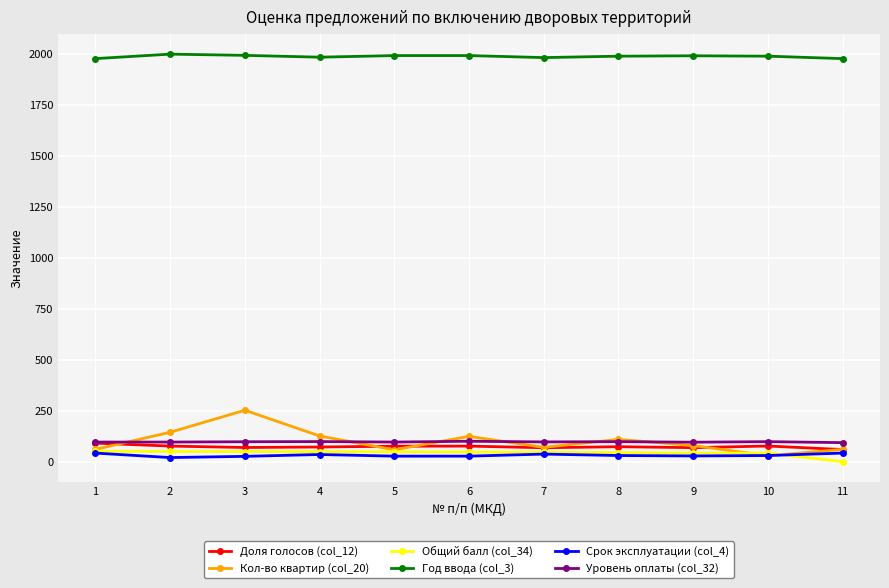

True or false: Год ввода (col_3) has more than 1 interior local peaks.

True